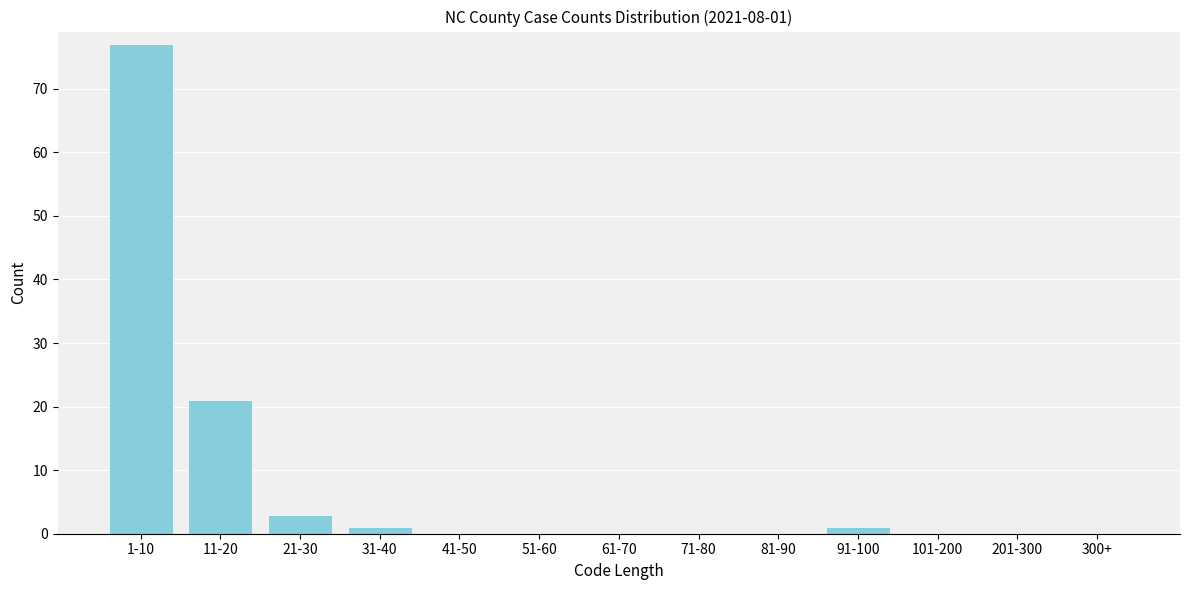

Reading left to right, transcribe all the data shown in this chart.

1-10=77	11-20=21	21-30=3	31-40=1	41-50=0	51-60=0	61-70=0	71-80=0	81-90=0	91-100=1	101-200=0	201-300=0	300+=0